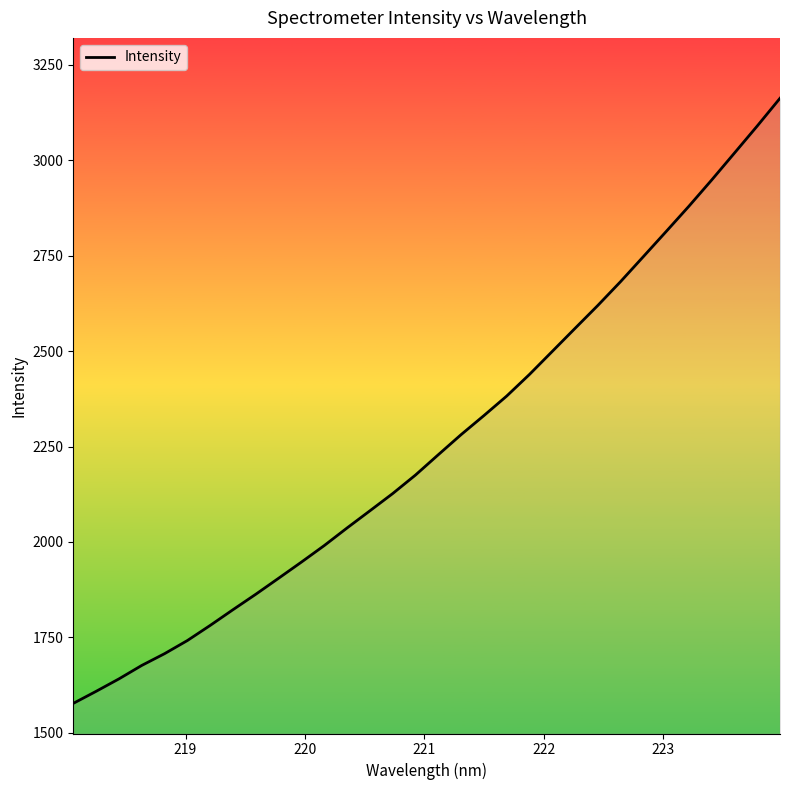

What is the difference between the maximum and minimum values?

1584.8